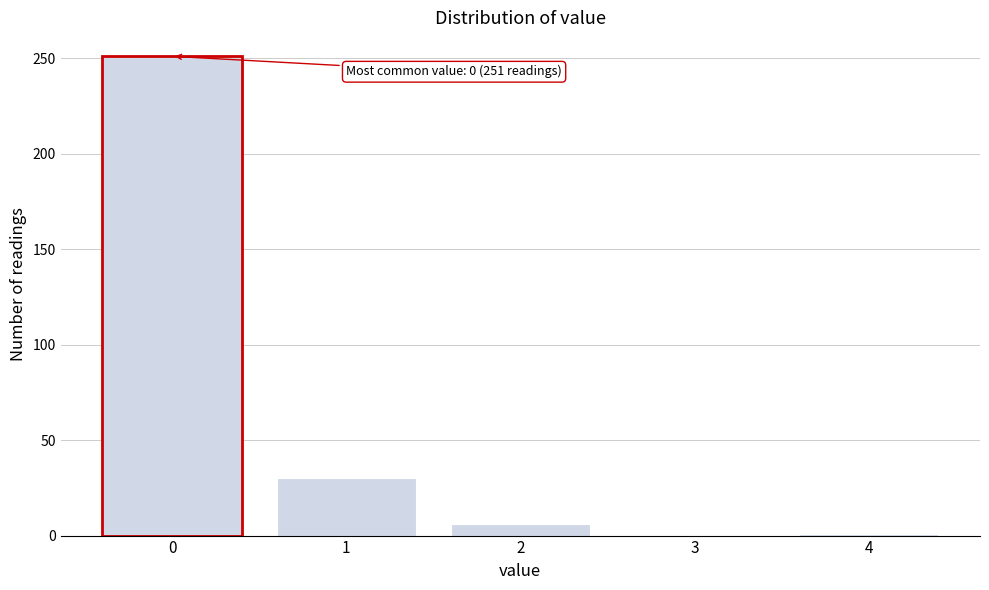

Is it true that the value at 1 is 54?

False